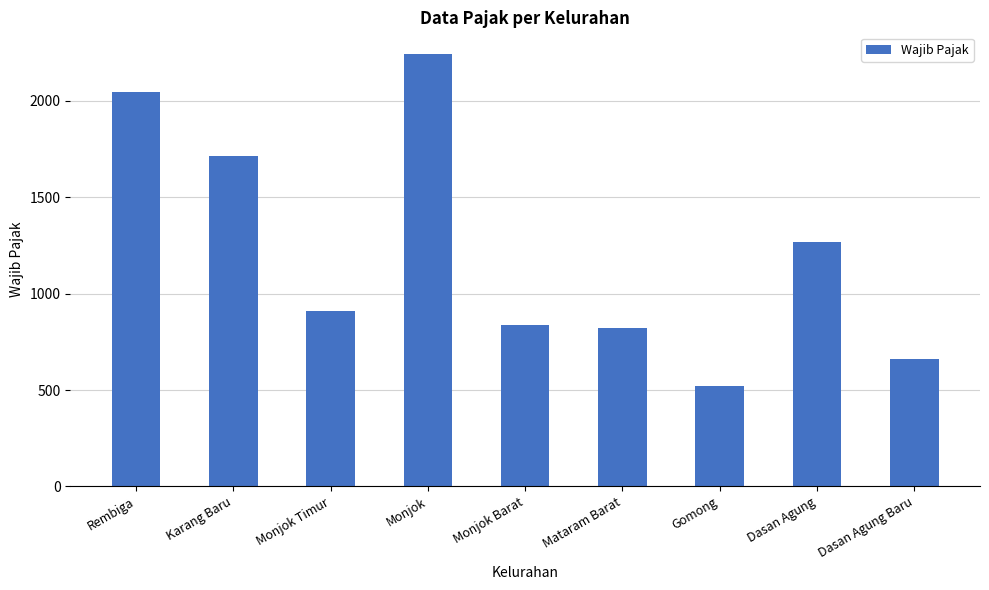

True or false: the data shows 907 at Monjok Timur.

True